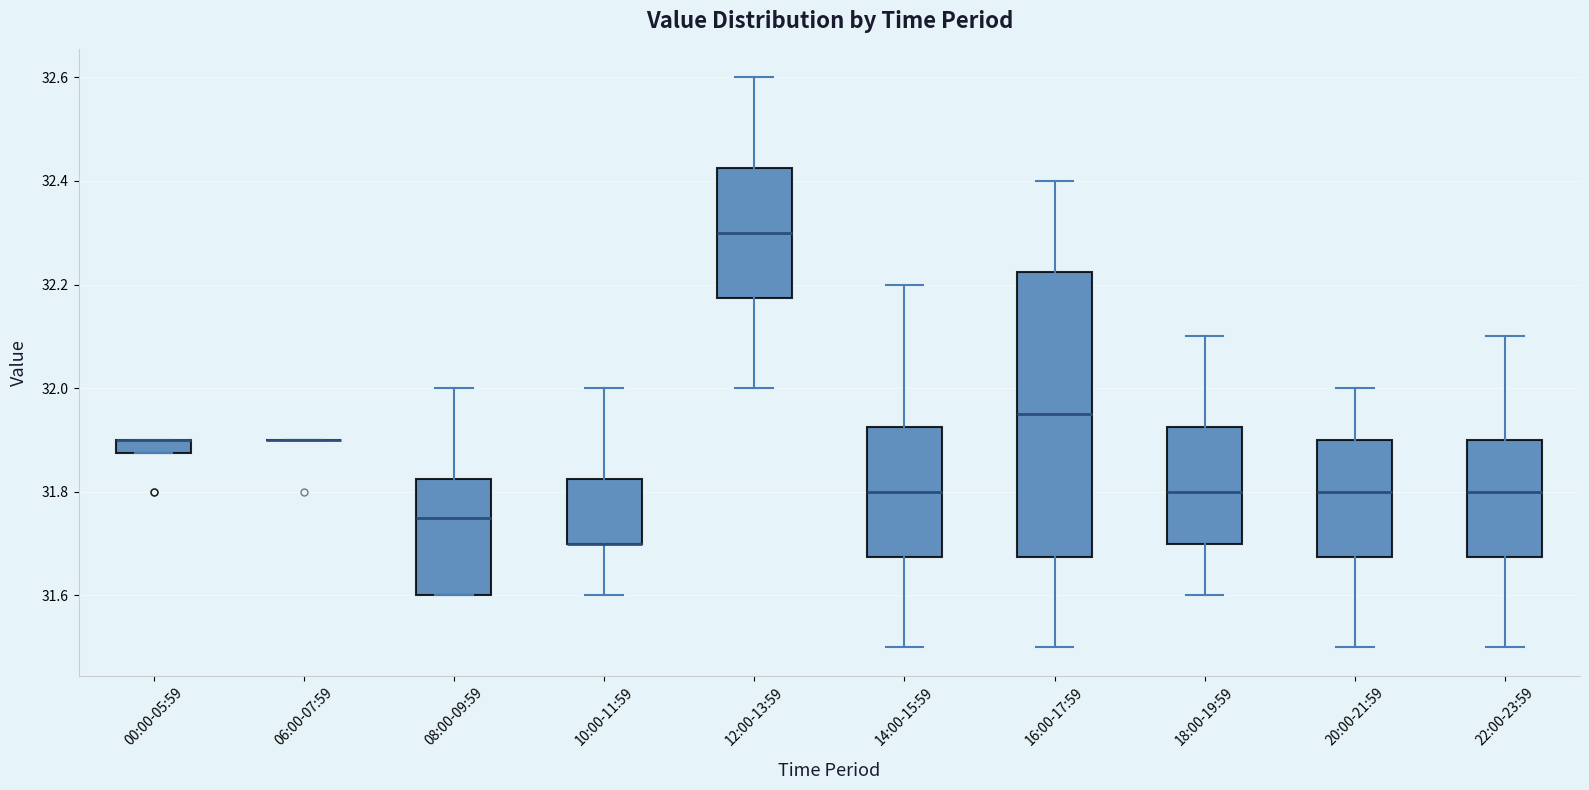

Where is the upper edge of the box for 00:00-05:59 on the y-axis? The values are not printed on the chart, so give them approximately, as read against the axis.

31.90